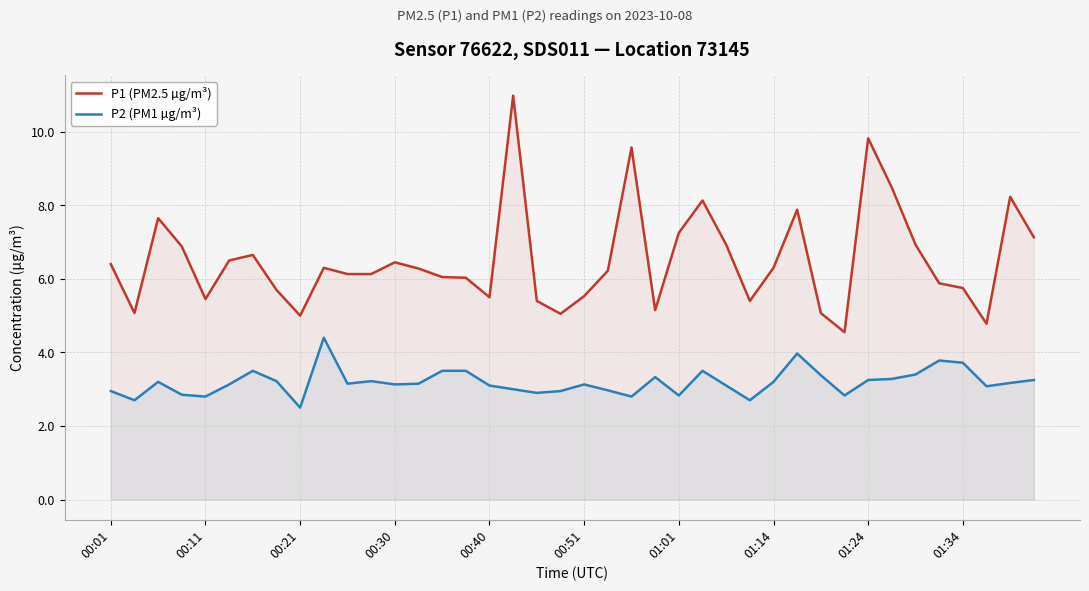

At which category does the chart reach its minimum across all series?

00:21